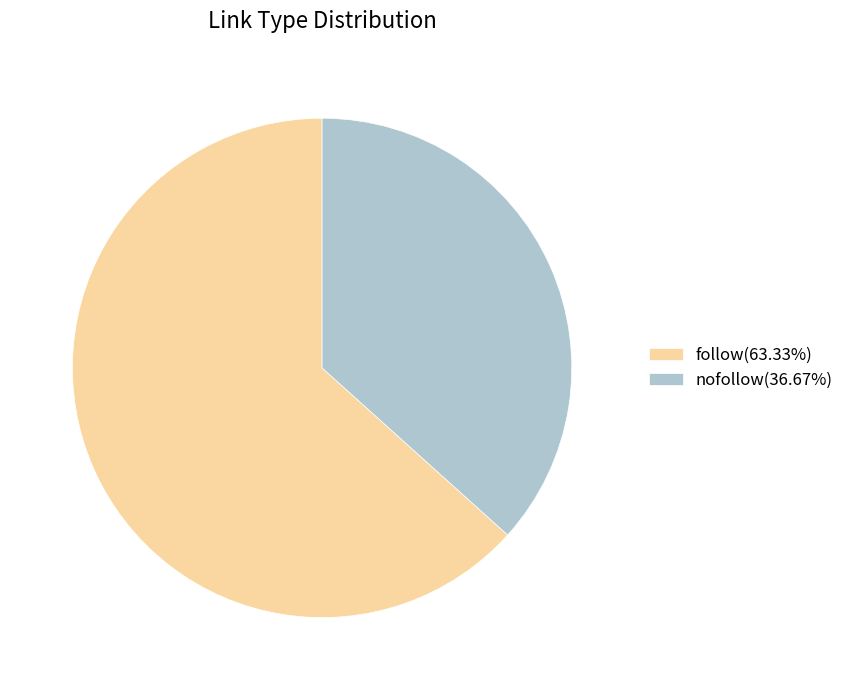

What is the ratio of the value at nofollow(36.67%) to the value at follow(63.33%)?

0.6